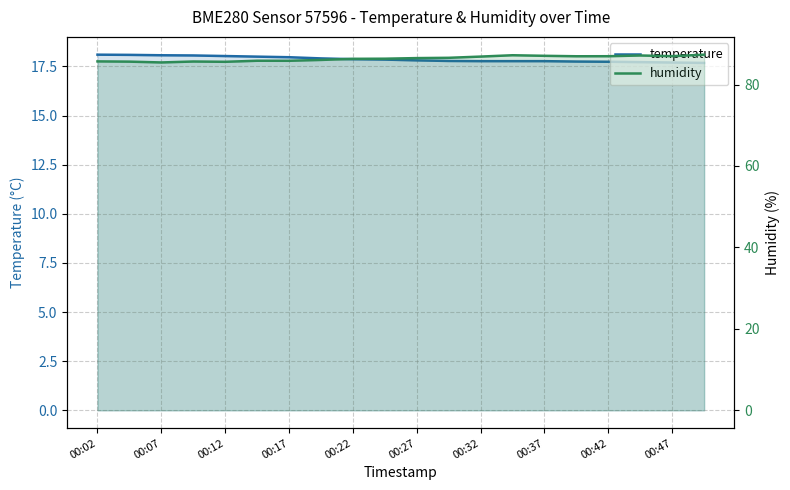

What is the total value across all series at 00:27?

103.8